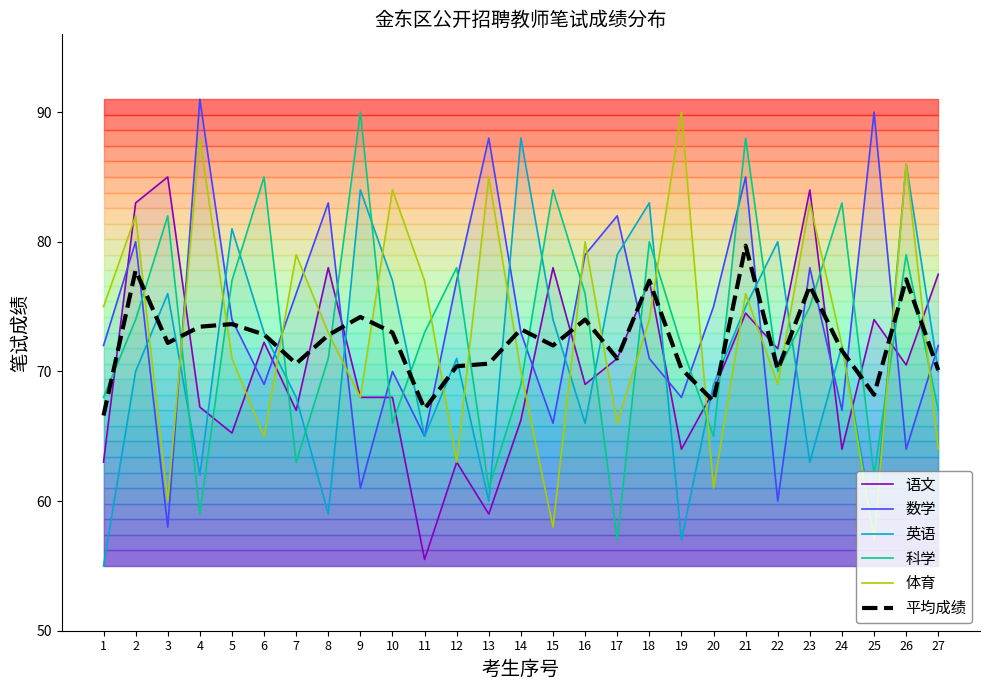

What is the average value of the 英语 series?

71.1